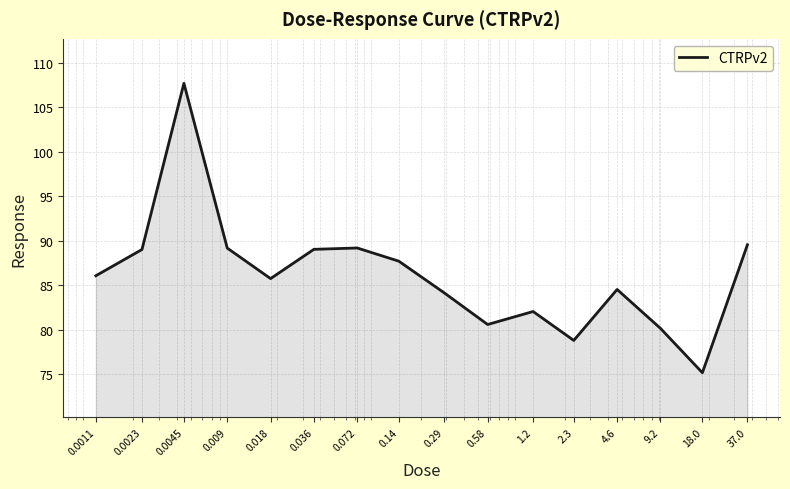

True or false: the data has more than 1 interior local peaks.

True